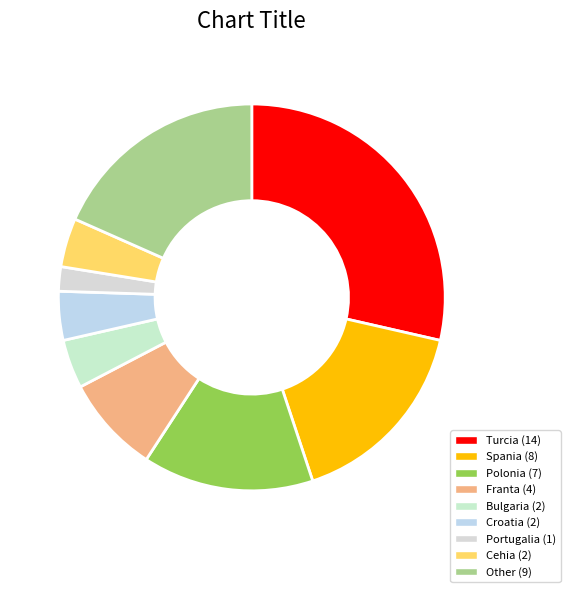

Approximately how many times larger is the value at Turcia compared to Polonia?

2.0